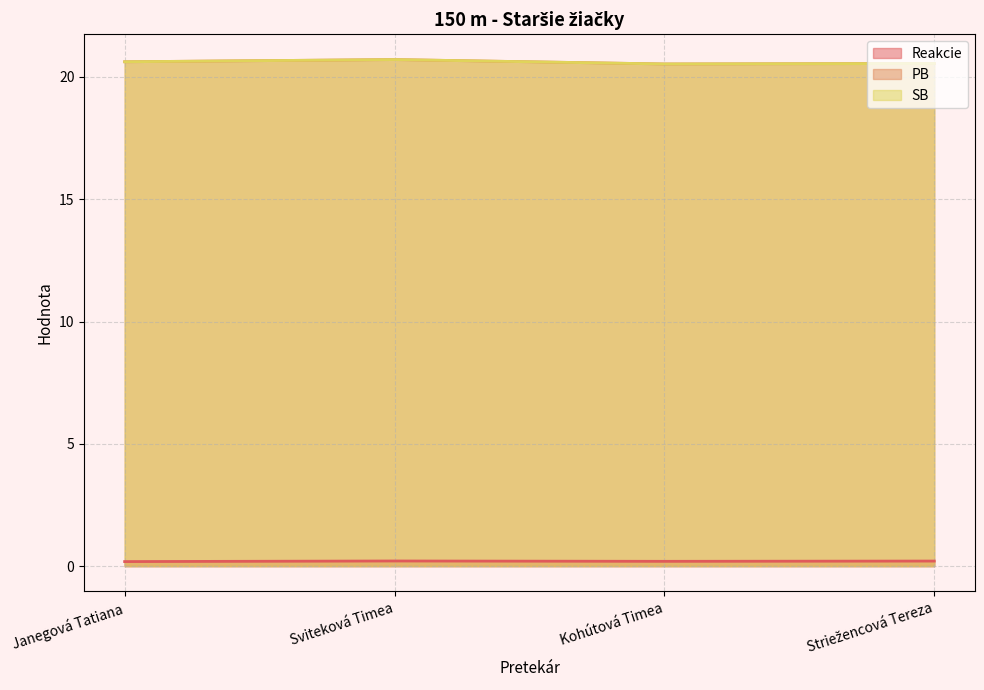

Which series has the widest spread of values?

PB